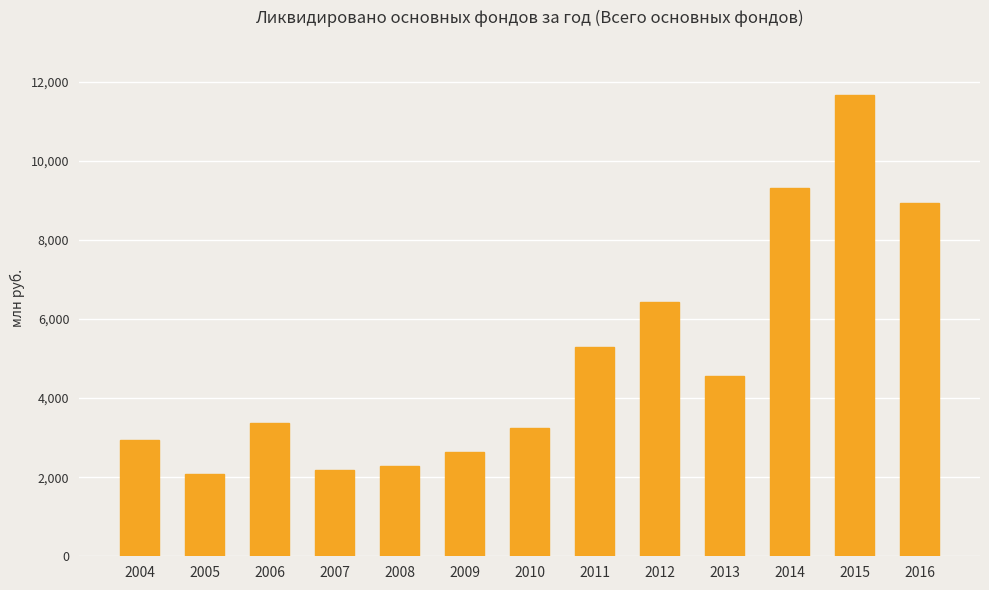

Which category has the highest value across all series?

2015